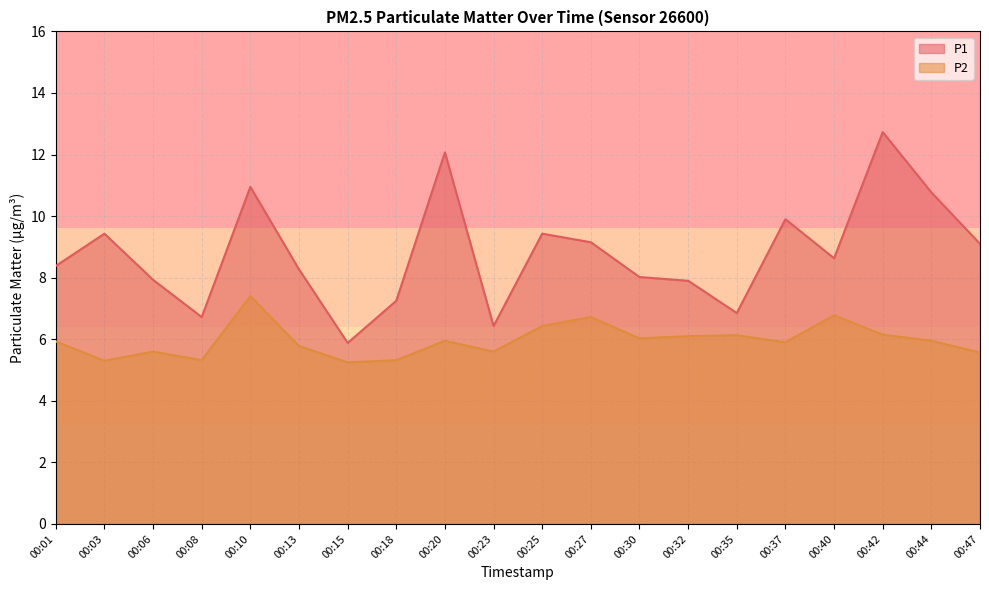

What is the difference between the maximum and second lowest values in the P2 series?

2.1